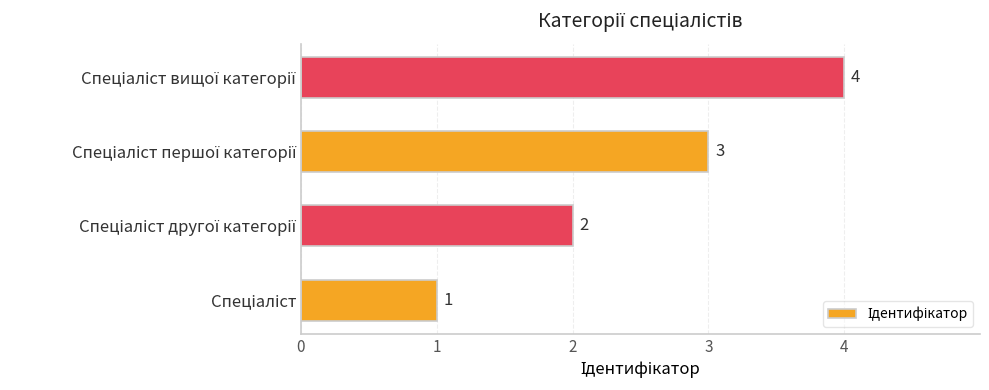

What is the maximum value shown in the chart?

4